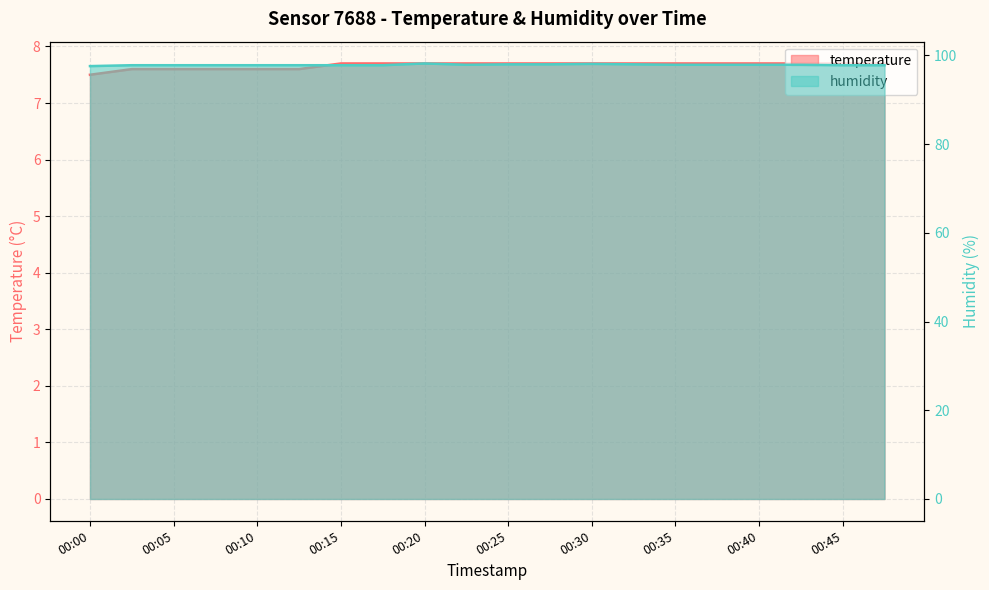

At which category is the sum across all series the highest?

00:20